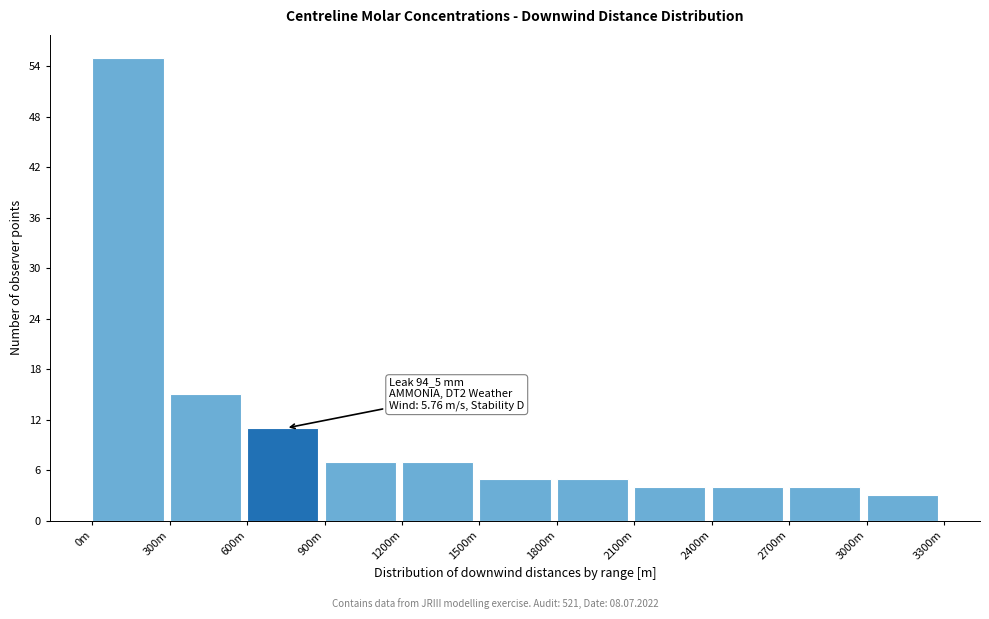

Reading right to left, what are all the values shown in this chart?

3	4	4	4	5	5	7	7	11	15	55